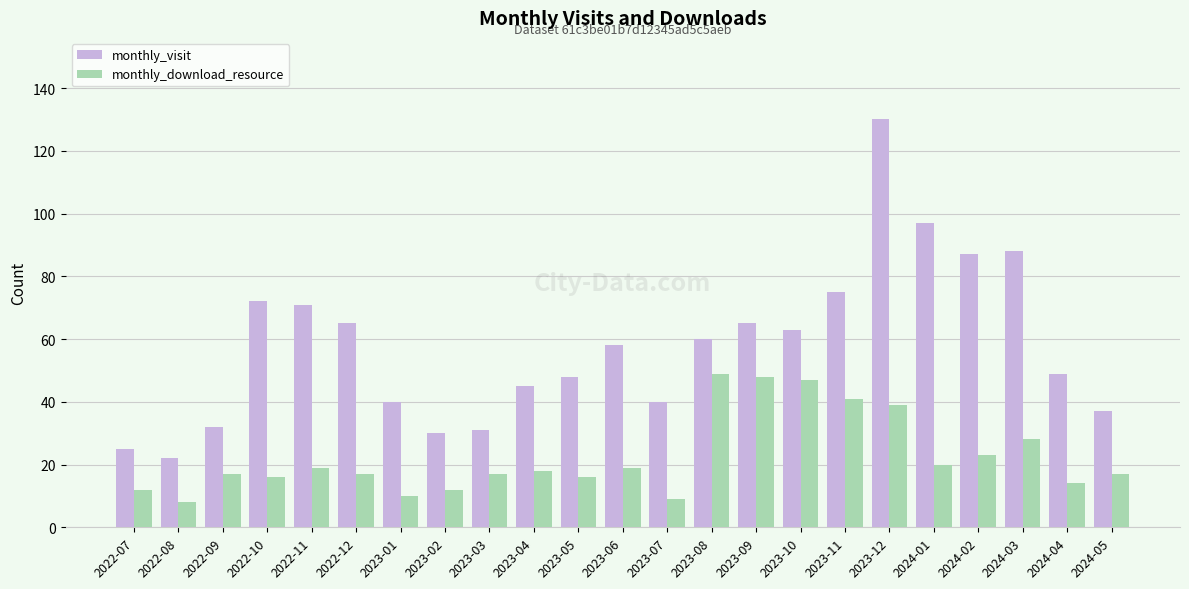

How many categories are shown in the chart?

23